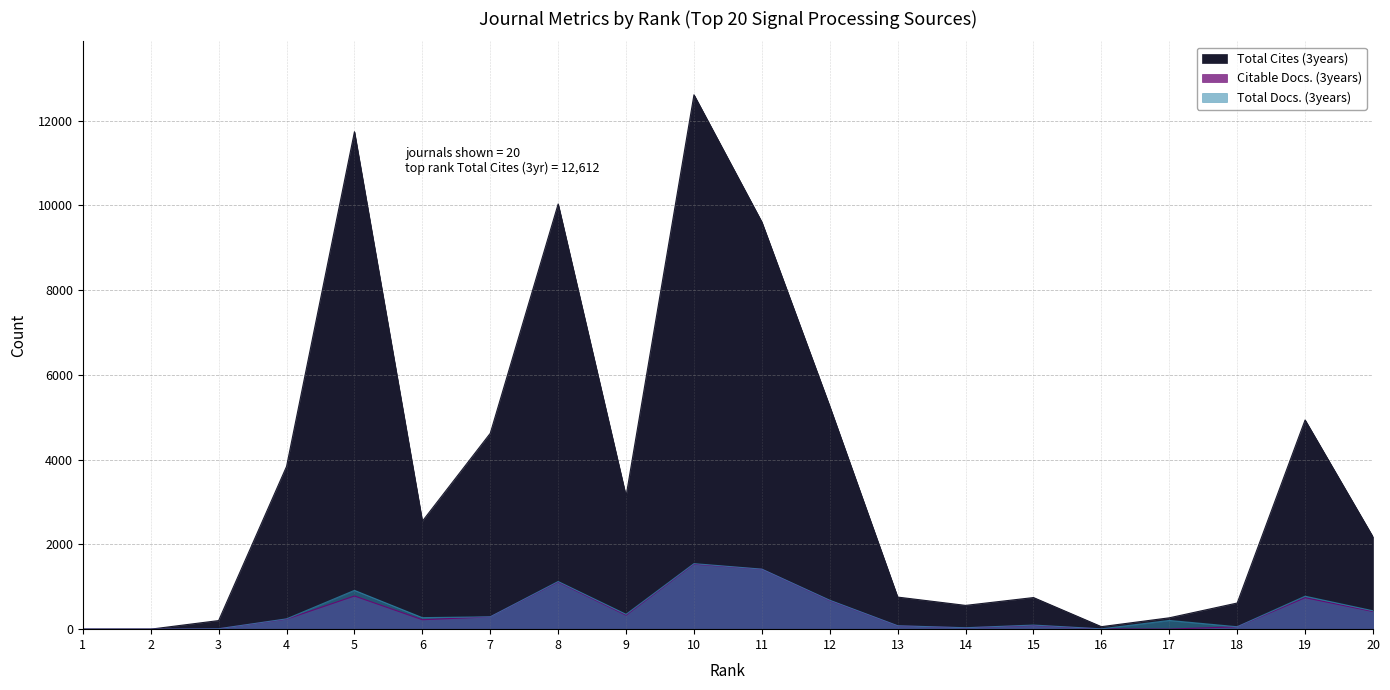

Where is the first local maximum for Total Cites (3years)?

5